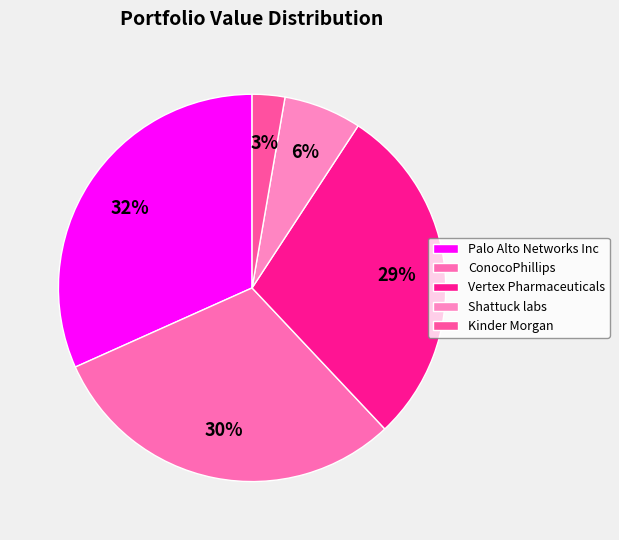

Is it true that Vertex Pharmaceuticals is 29% of the pie?

True